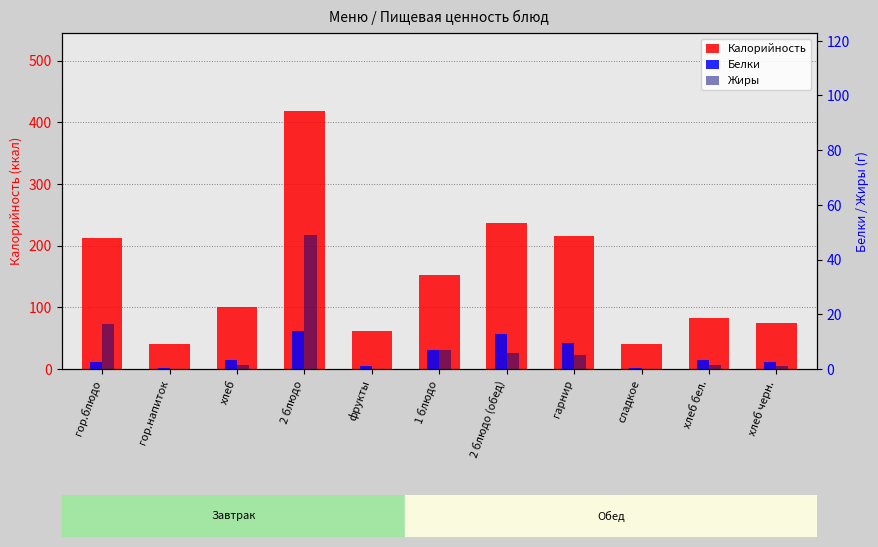

True or false: Калорийность has a value of 236.0 at 2 блюдо (обед).

True